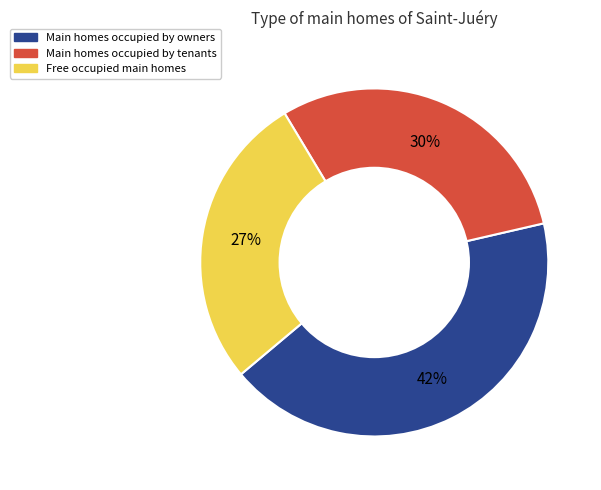

Is there any slice that represents more than half of the pie?

No